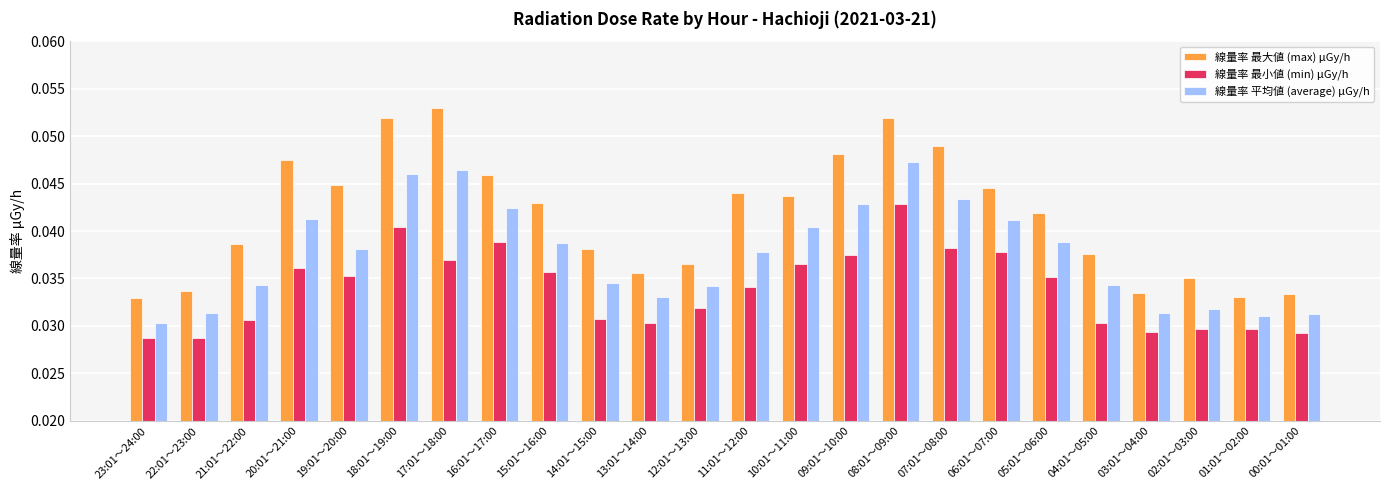

What is the sum of all 線量率 最小値 (min) μGy/h values?

0.8